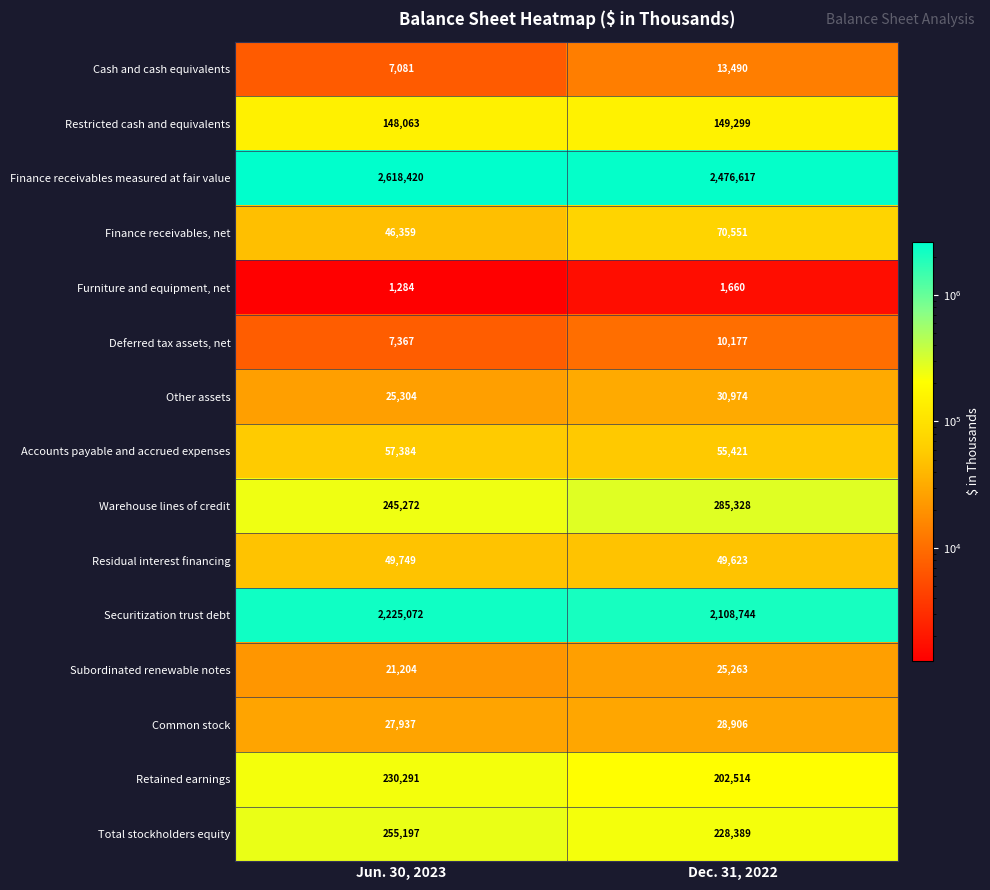

Which category has the lowest value across all series?

Jun. 30, 2023